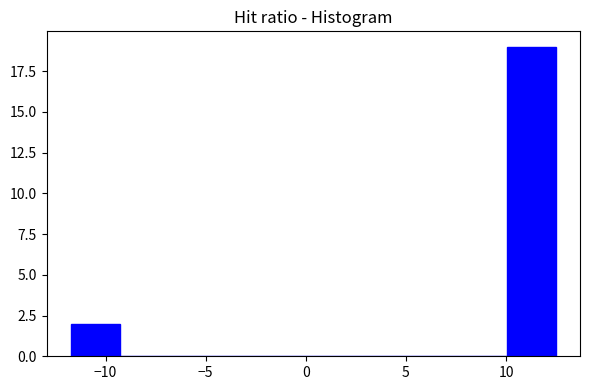

Reading left to right, transcribe this chart: for each bar, give the range it covers on the x-axis and its height. Neither the bar edges nor the heights are printed on the chart, so give them approximately, as read against the axes.

-11.5 to -9.5: 2
-9.5 to -7.0: 0
-7.0 to -4.5: 0
-4.5 to -2.0: 0
-2.0 to 0.5: 0
0.5 to 3.0: 0
3.0 to 5.0: 0
5.0 to 7.5: 0
7.5 to 10.0: 0
10.0 to 12.5: 19